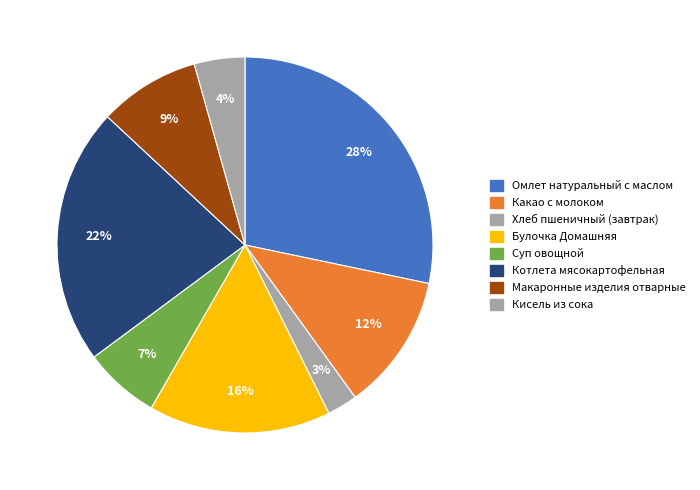

To the nearest percent, what is the combined percentage of Макаронные изделия отварные and Хлеб пшеничный (завтрак)?

11%